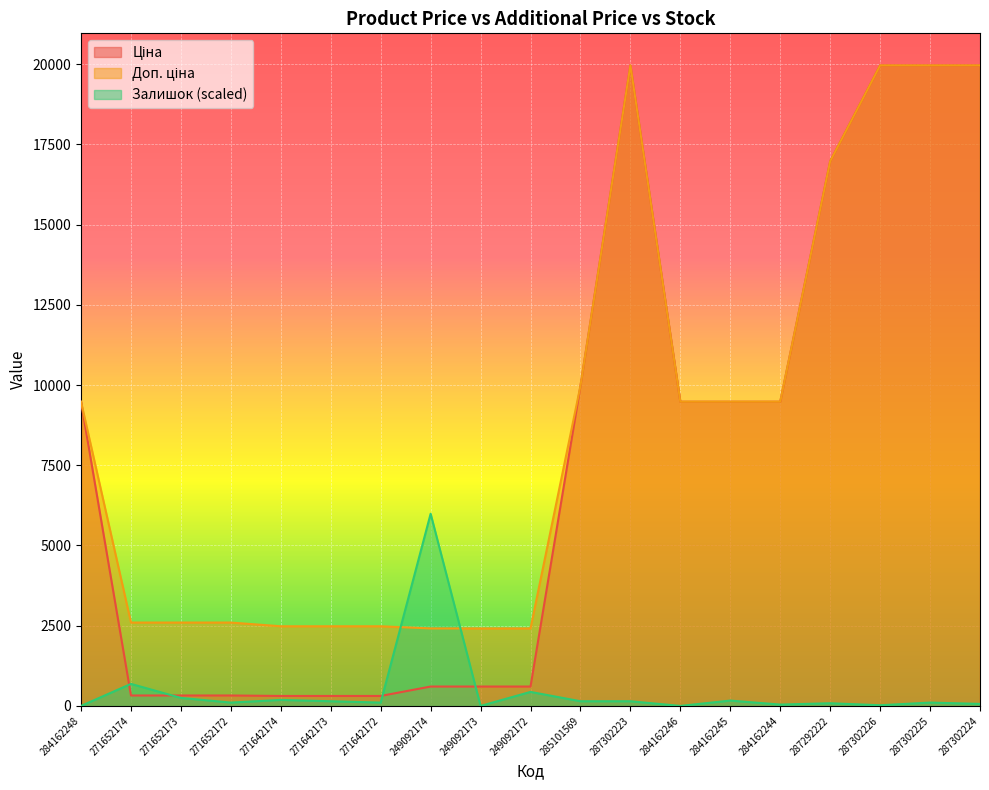

List the labels in order of Залишок value, smallest first.

284162248, 249092173, 284162246, 287302226, 284162244, 287302224, 287292222, 271652172, 271642172, 287302225, 271642173, 285101569, 287302223, 284162245, 271642174, 271652173, 249092172, 271652174, 249092174